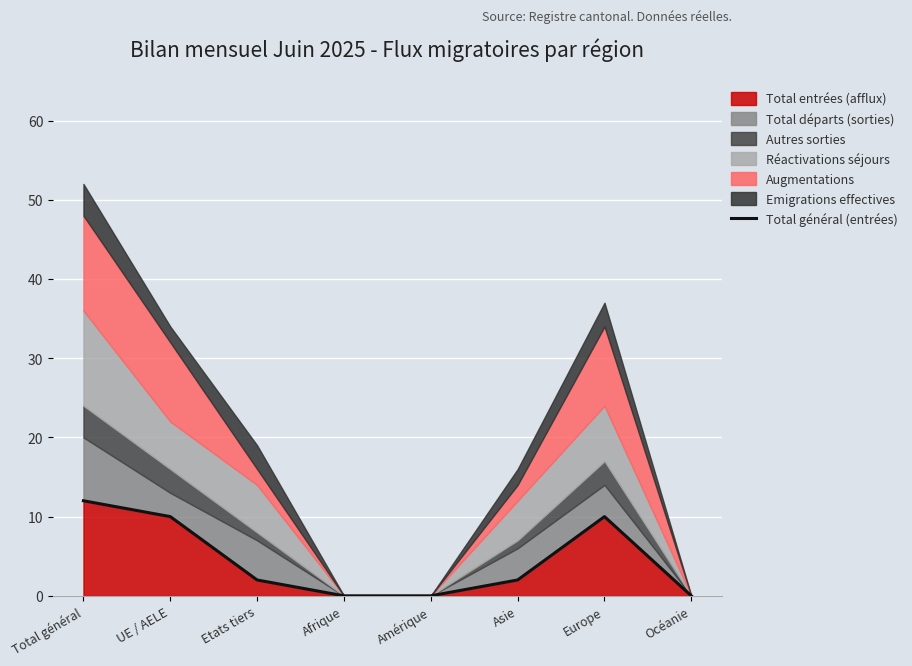

Reading left to right, transcribe all the data shown in this chart.

Total général=12	UE / AELE=10	Etats tiers=2	Afrique=0	Amérique=0	Asie=2	Europe=10	Océanie=0